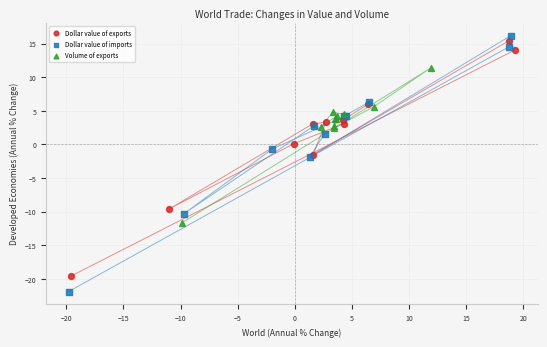

Which series has the largest Y range (max minus min)?

Dollar value of imports